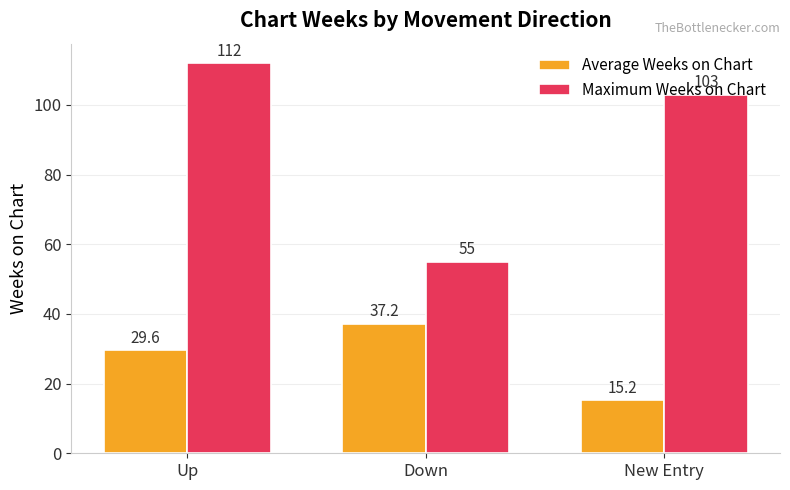

Which series changed the most between Up and Down?

Maximum Weeks on Chart